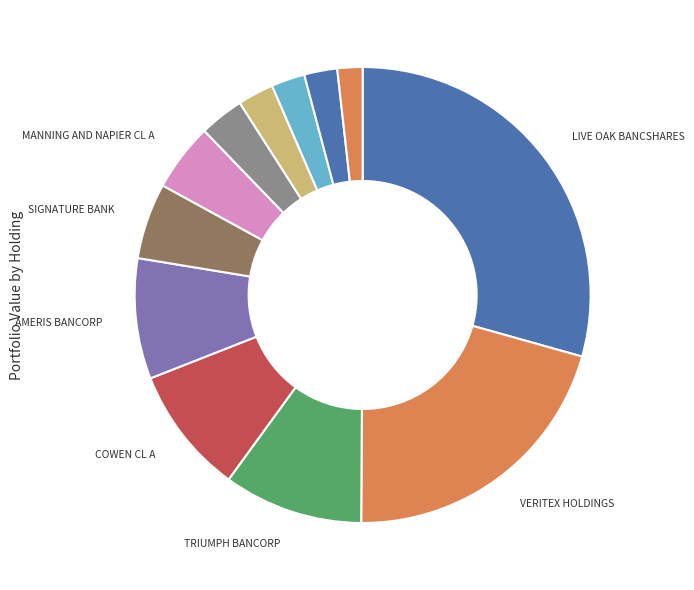

Count the number of slices in the pie.

12